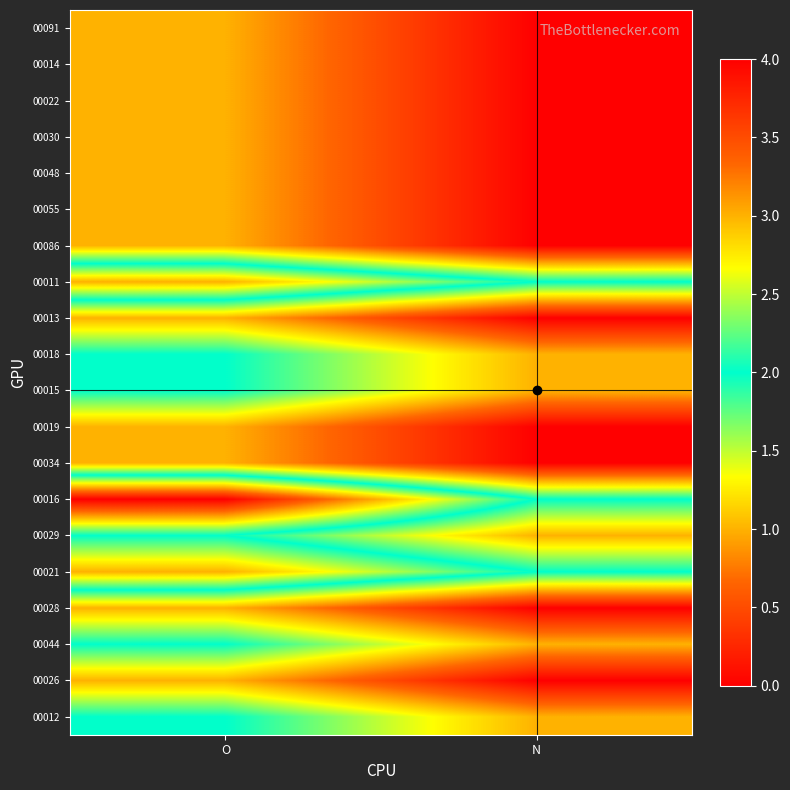

What is the total value across all series at O?

32